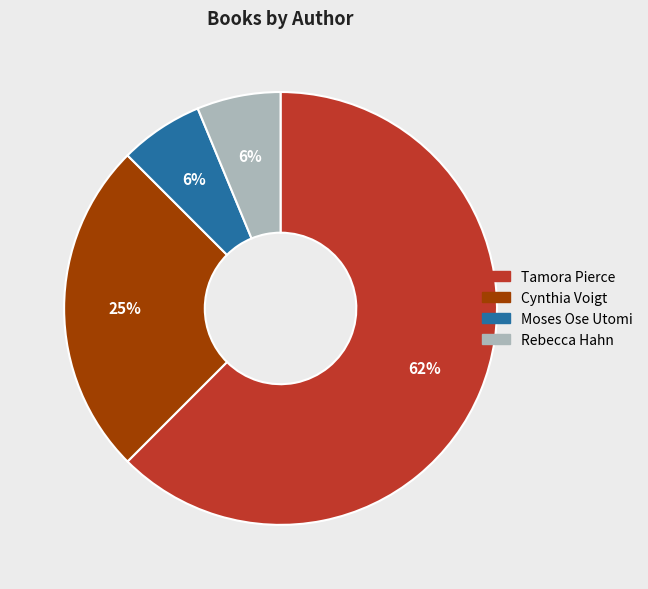

To the nearest percent, what is the average slice percentage?

25%